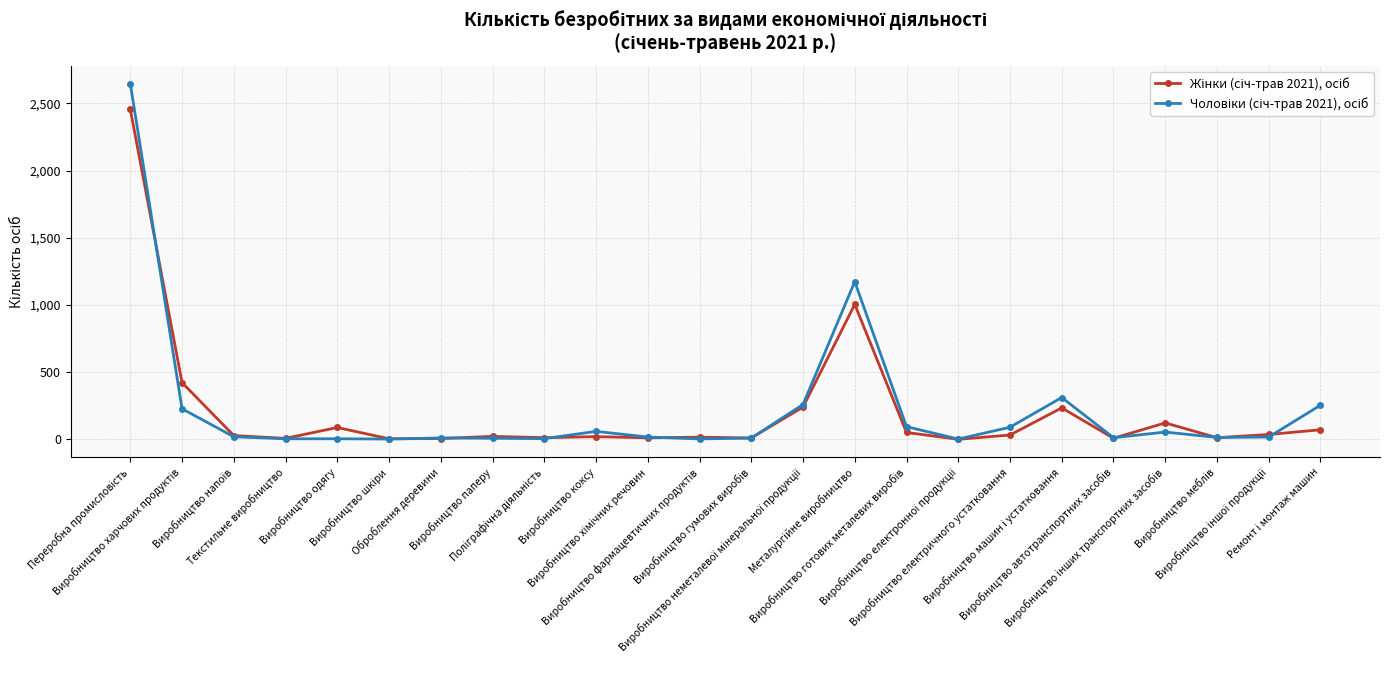

How many lines are shown in the chart?

2